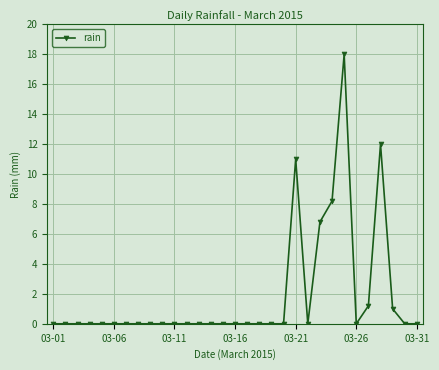

What is the maximum value shown in the chart?

18.0